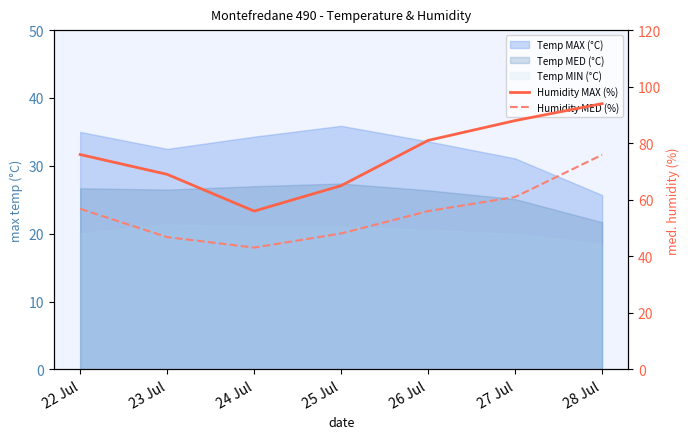

What is the sum of all Humidity MAX (%) values?

529.0